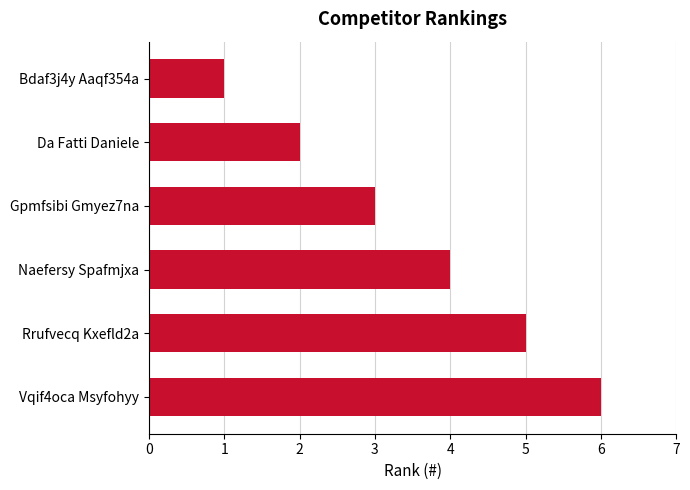

List the labels in order of value, largest first.

Vqif4oca Msyfohyy, Rrufvecq Kxefld2a, Naefersy Spafmjxa, Gpmfsibi Gmyez7na, Da Fatti Daniele, Bdaf3j4y Aaqf354a